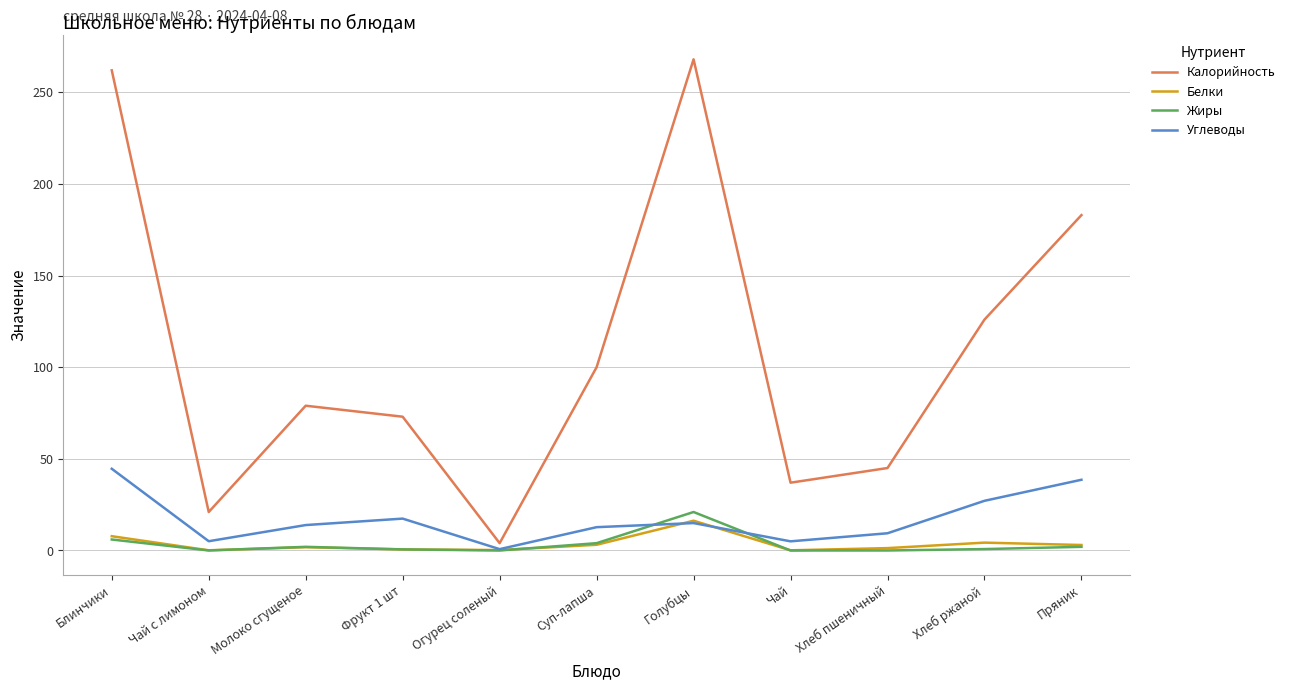

True or false: Жиры has a value of 4.0 at Суп-лапша.

True